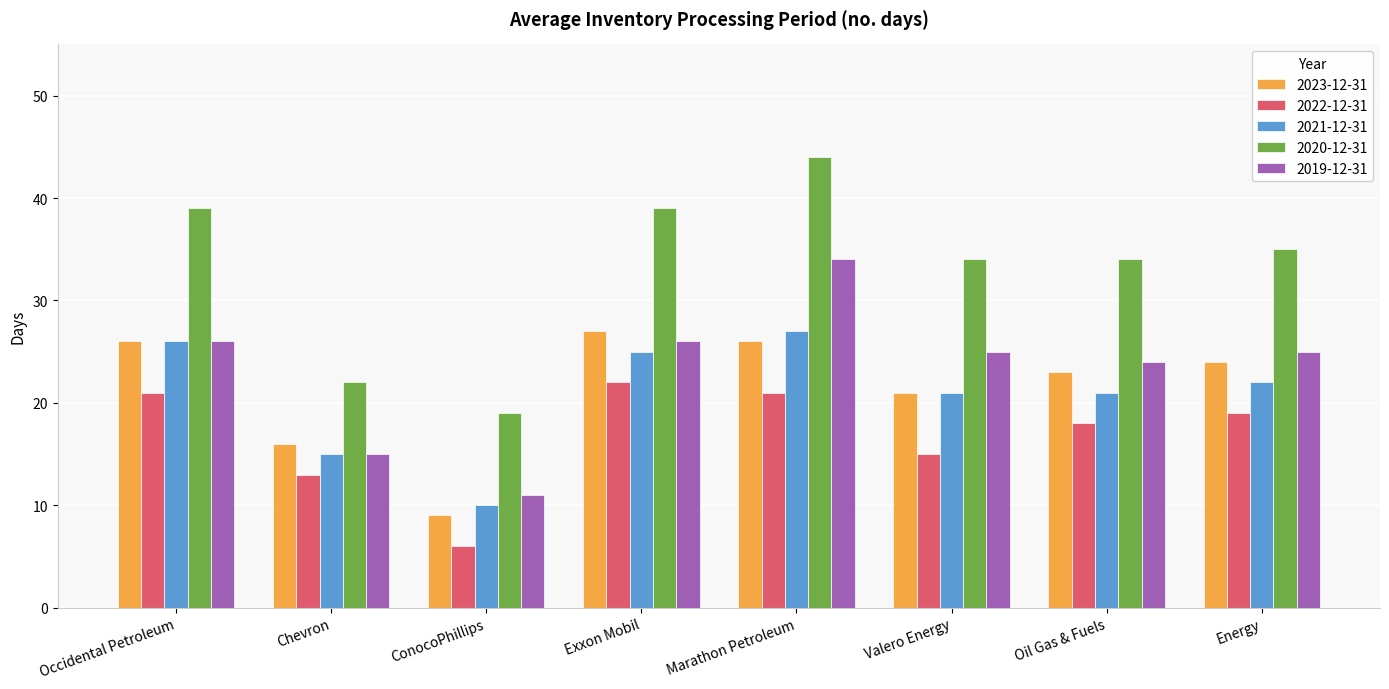

How many values in the 2021-12-31 series are below 22?

4